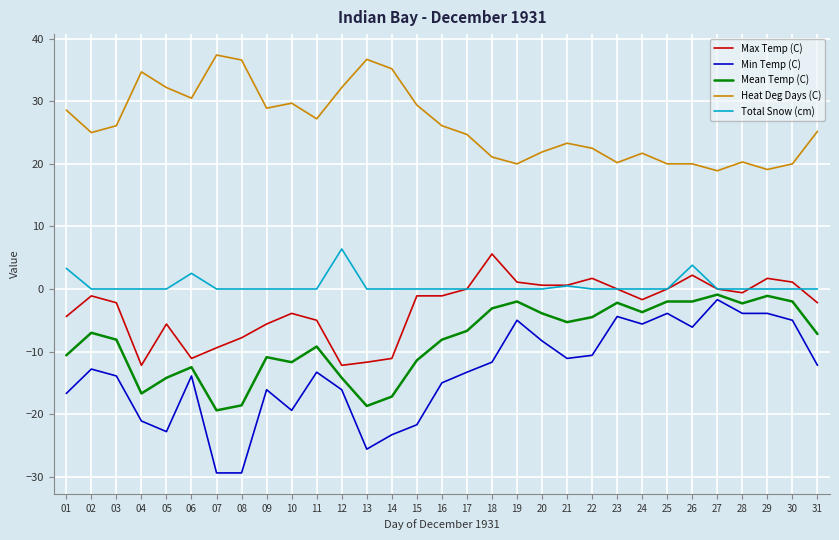

At which label does Heat Deg Days (C) reach its peak?

07